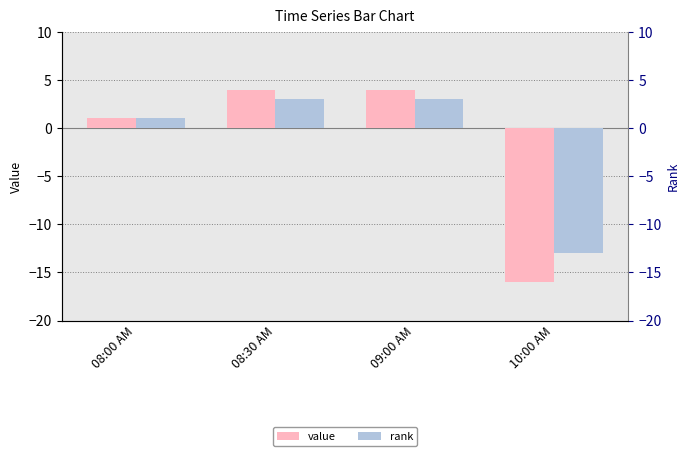

What is the minimum value for value?

-16